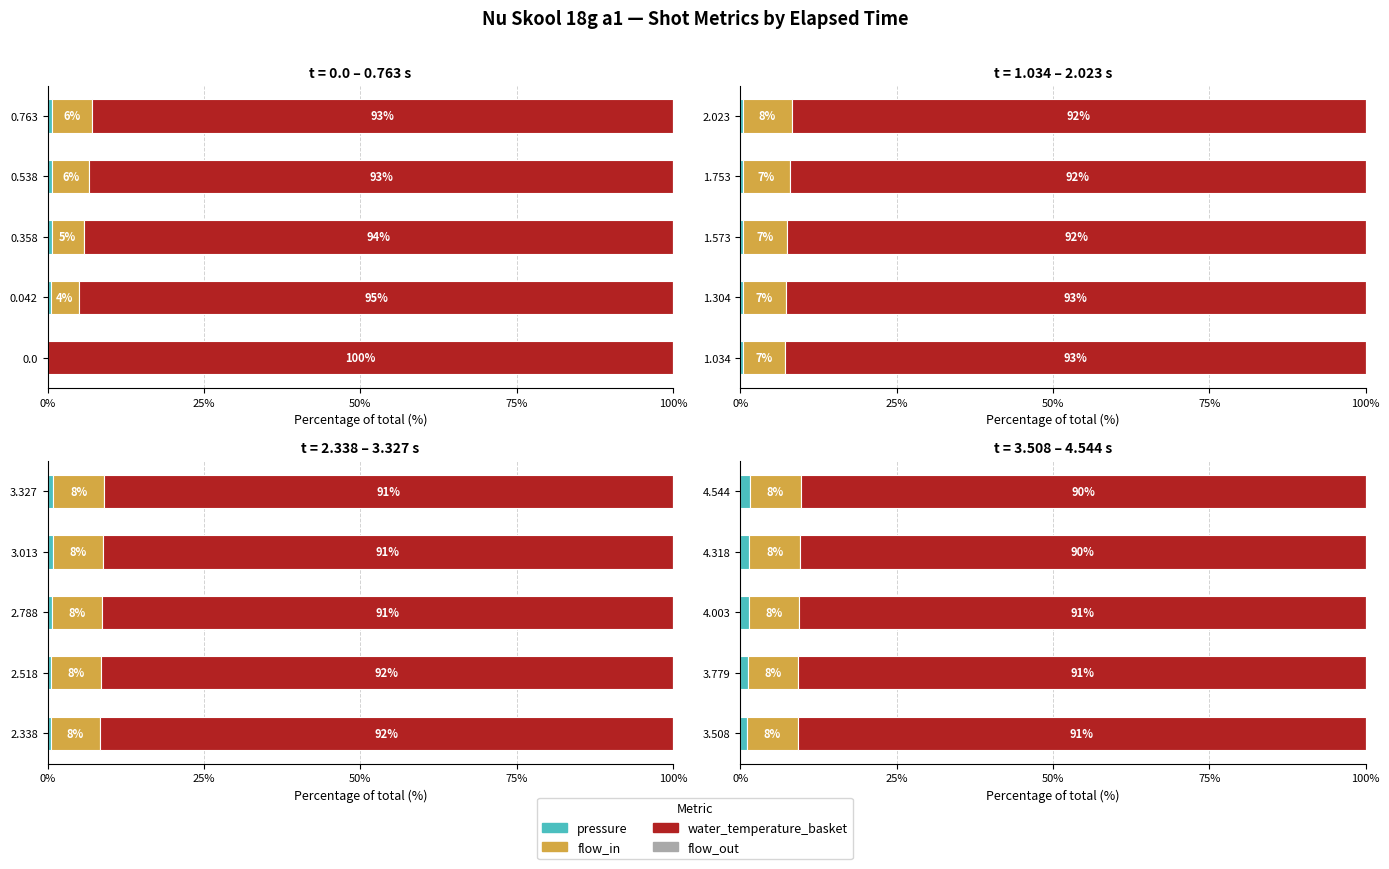

The flow_in series shows 12.3 at 3.779. True or false?

False